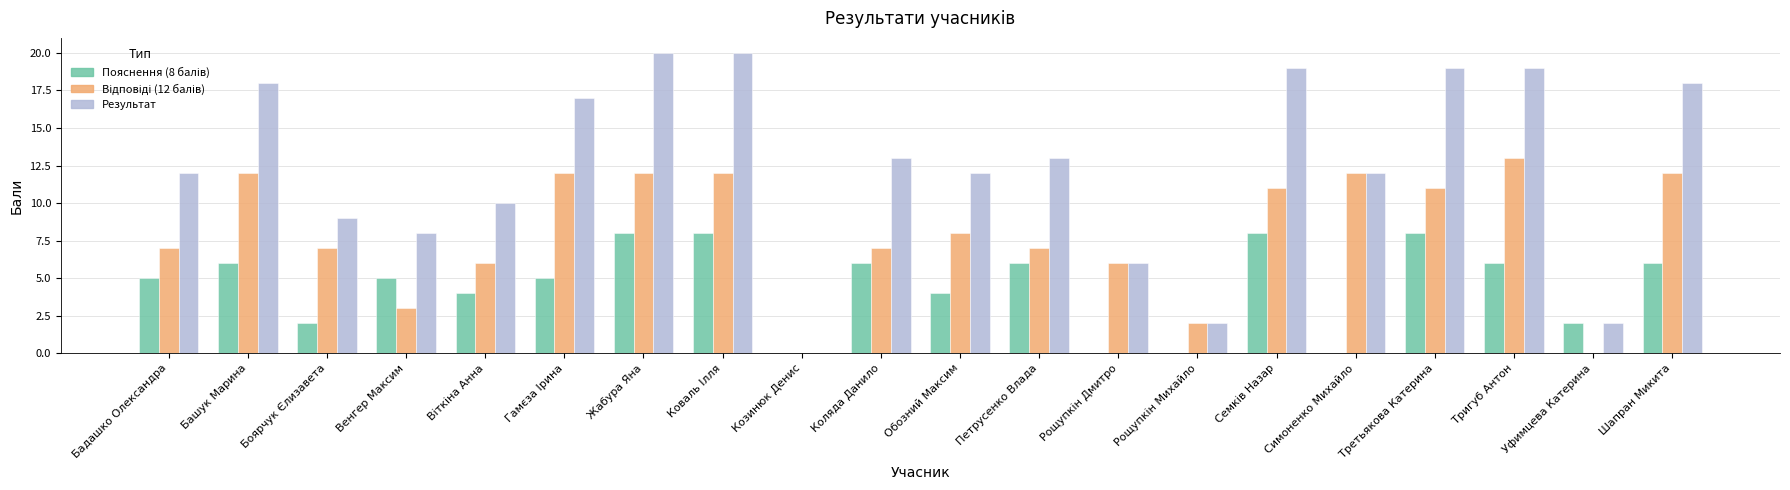

What value does the Результат series have at Венгер Максим?

8